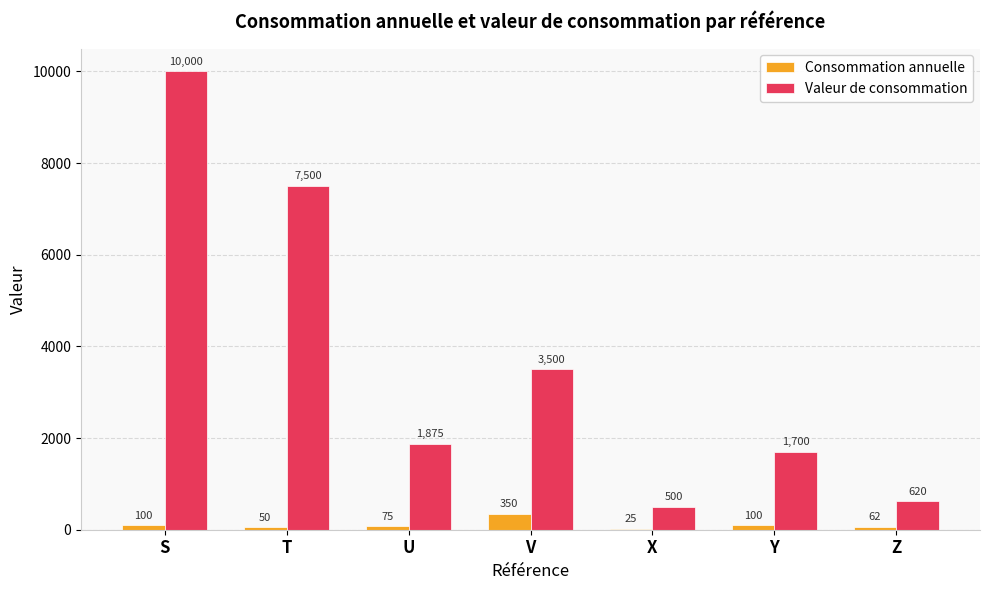

What is the total value across all series at U?

1950